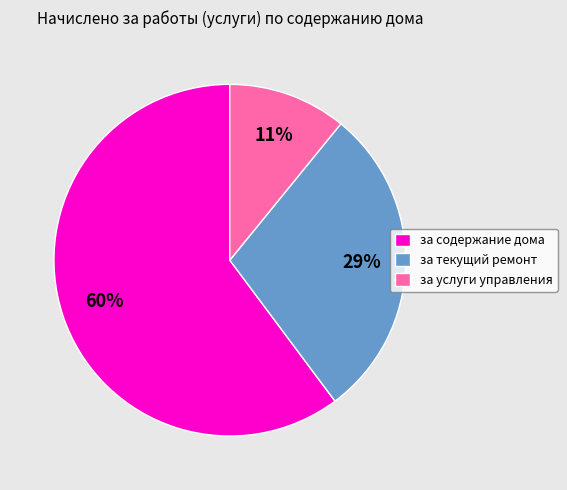

To the nearest percent, what portion does за содержание дома represent?

60%